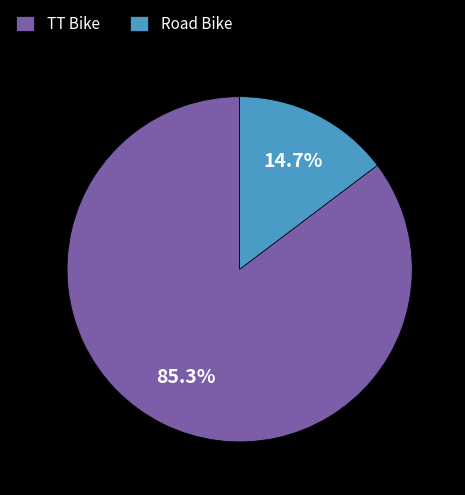

To the nearest percent, what percentage of the pie is TT Bike?

85%